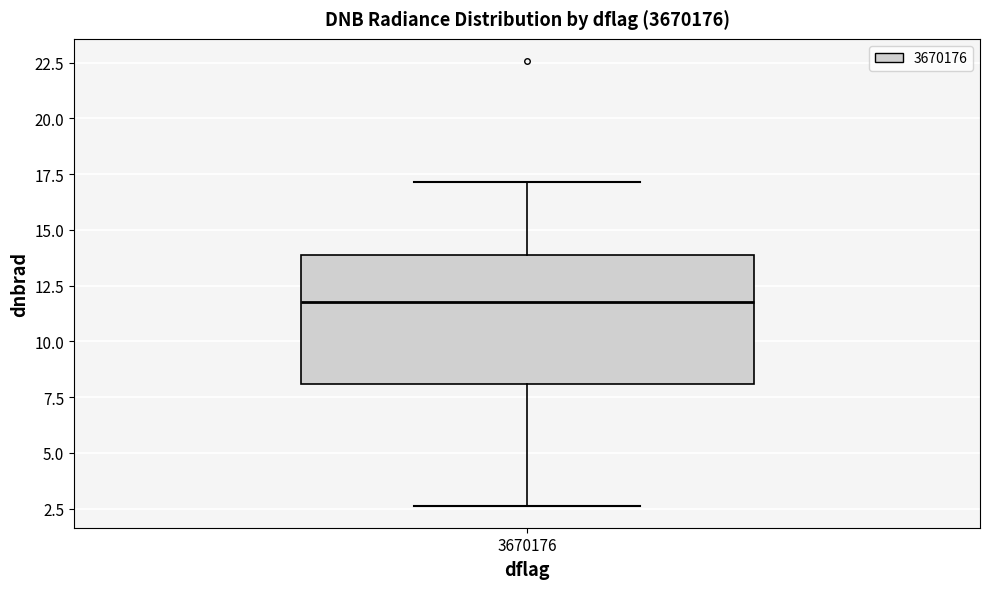

Where is the lower edge of the box at x = 3670176 on the y-axis? The values are not printed on the chart, so give them approximately, as read against the axis.

8.0